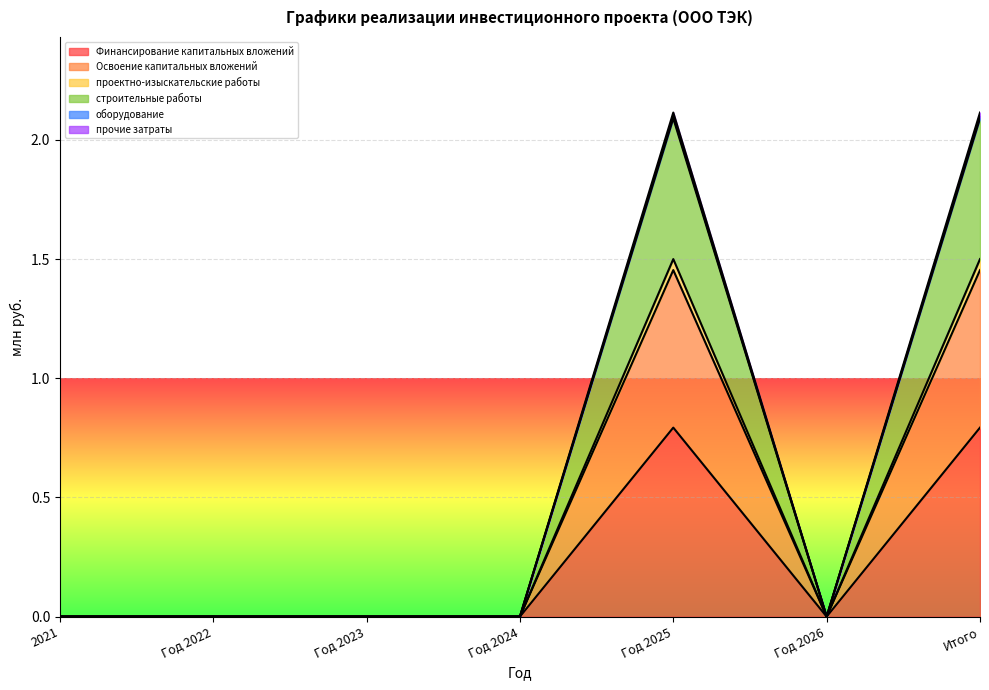

True or false: Финансирование капитальных вложений has a value of -0.5 at Год 2022.

False